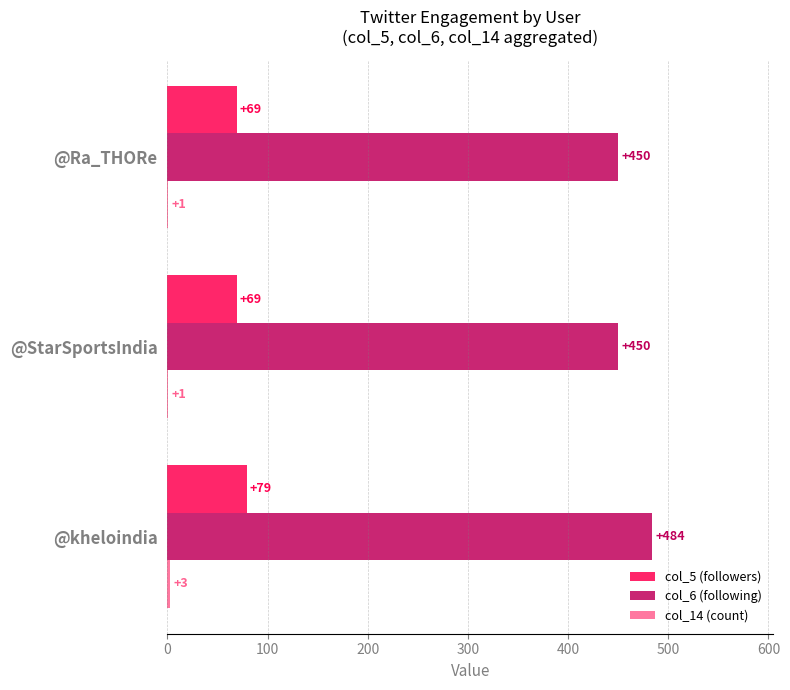

Is the value of col_6 (following) at @kheloindia greater than the value of col_5 (followers) at @Ra_THORe?

Yes